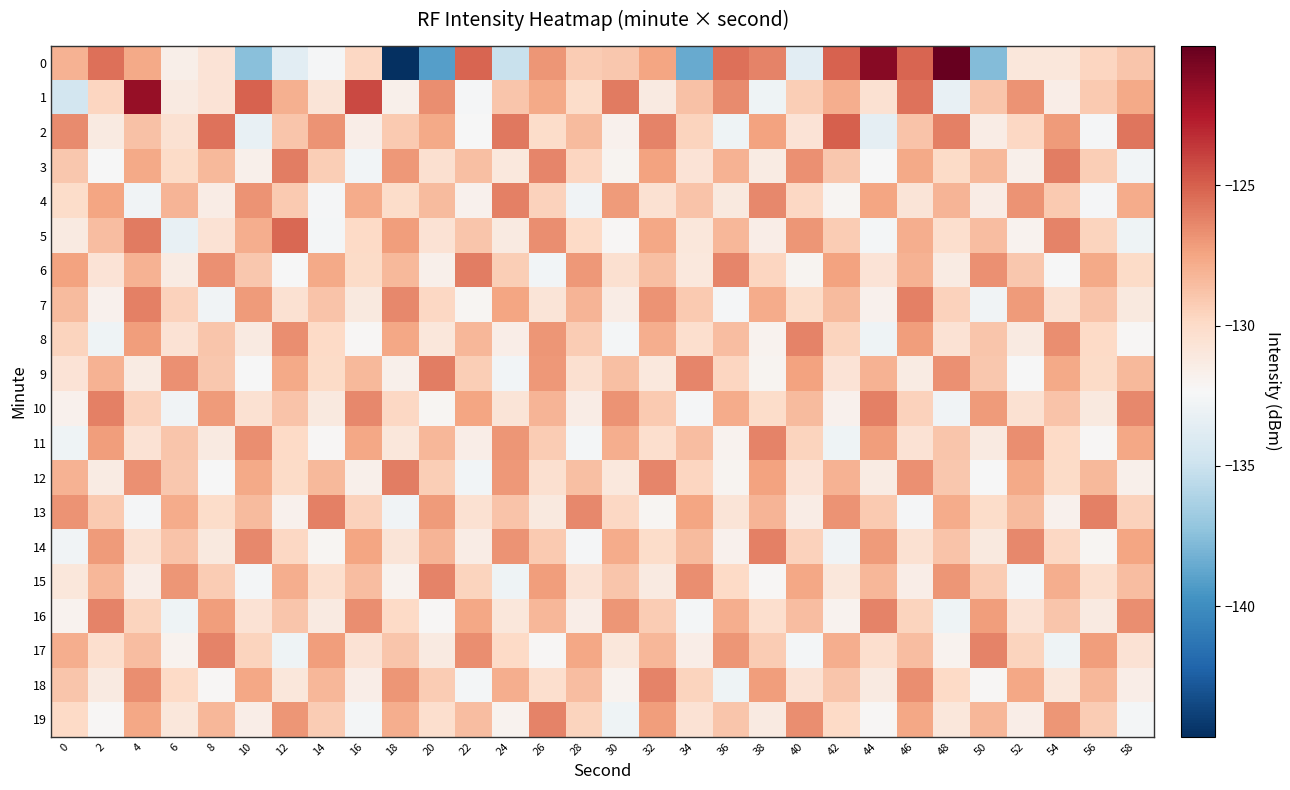

What is the minimum value shown in the chart?

-144.6